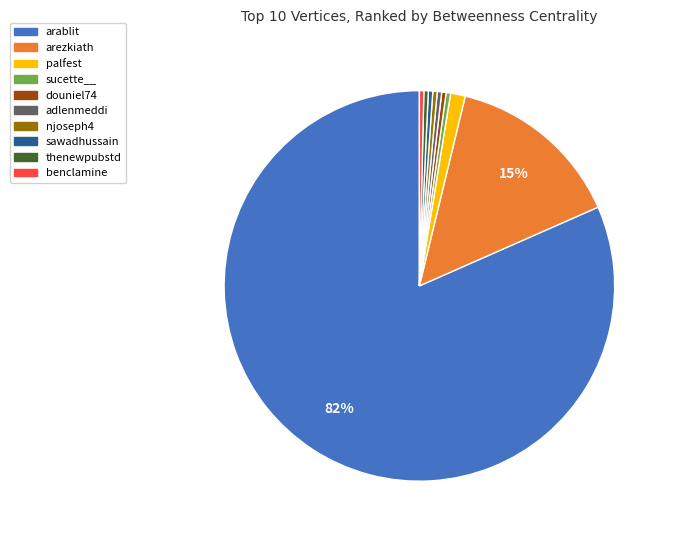

Do sawadhussain and sucette__ together represent more than half of the pie?

No